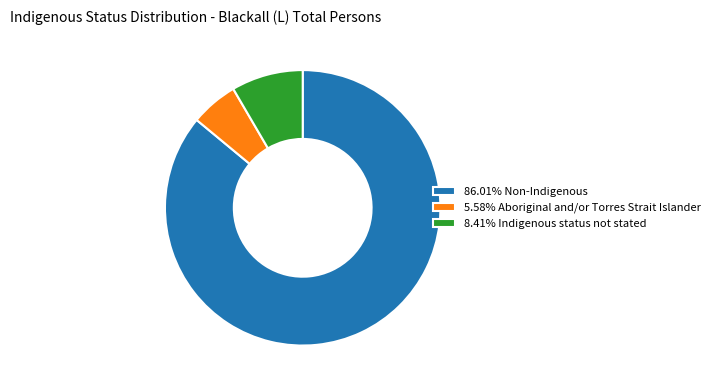

Approximately how many times larger is the value at 86.01% Non-Indigenous compared to 5.58% Aboriginal and/or Torres Strait Islander?

15.4